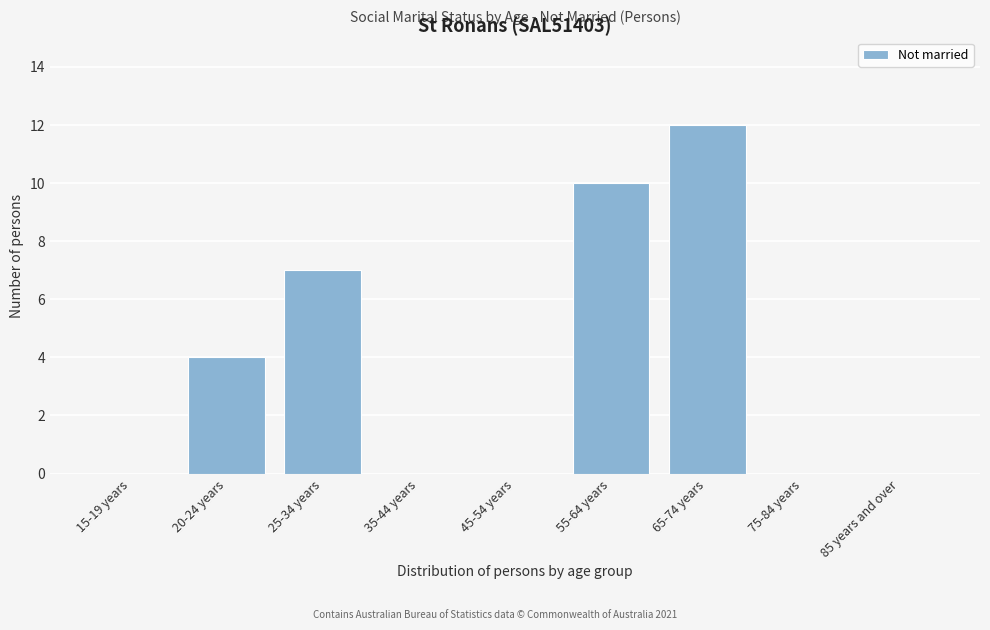

Reading right to left, extract all data points from this chart.

85 years and over=0	75-84 years=0	65-74 years=12	55-64 years=10	45-54 years=0	35-44 years=0	25-34 years=7	20-24 years=4	15-19 years=0